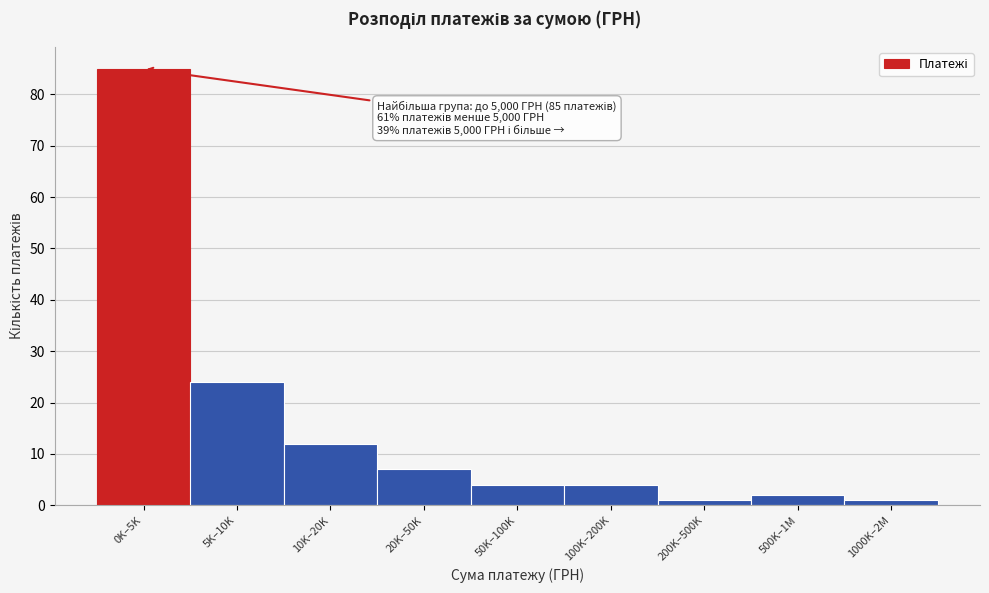

Reading right to left, extract all data points from this chart.

1000K–2M=1	500K–1M=2	200K–500K=1	100K–200K=4	50K–100K=4	20K–50K=7	10K–20K=12	5K–10K=24	0K–5K=85